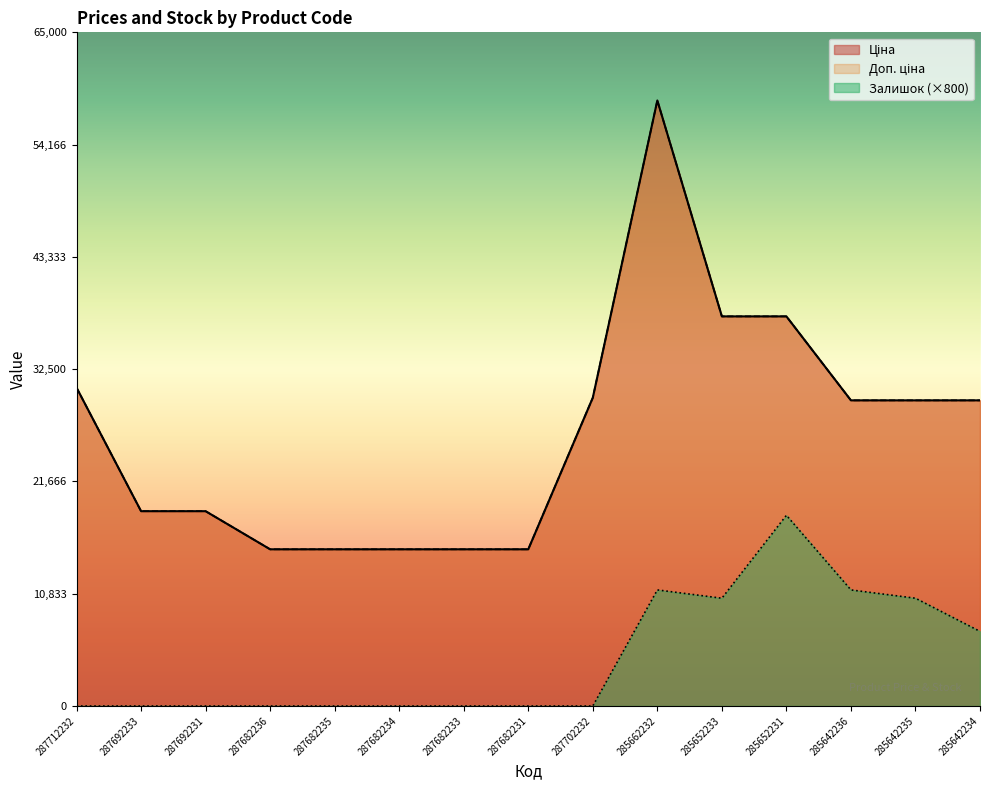

True or false: Залишок and Доп. ціна cross at least once.

False